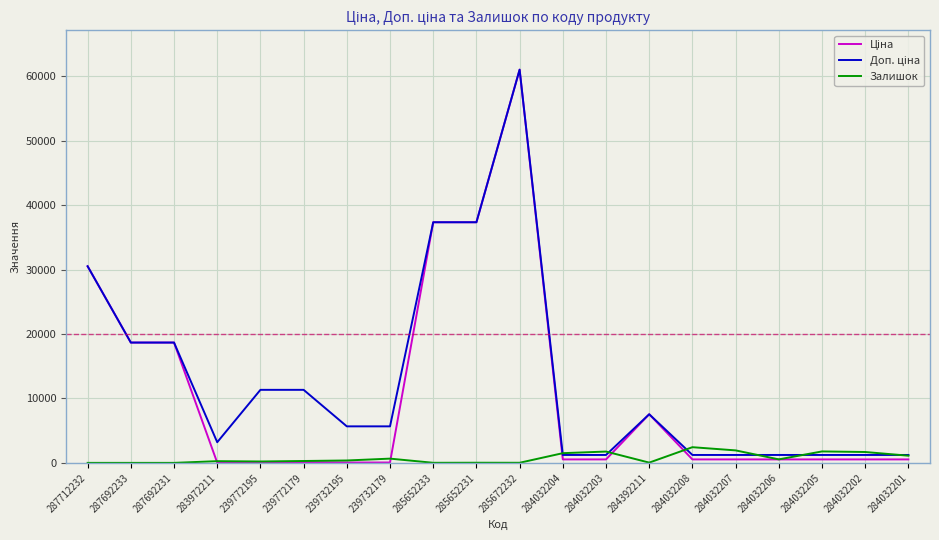

What is the spread (max minus min) of values at 287692231?

18671.5